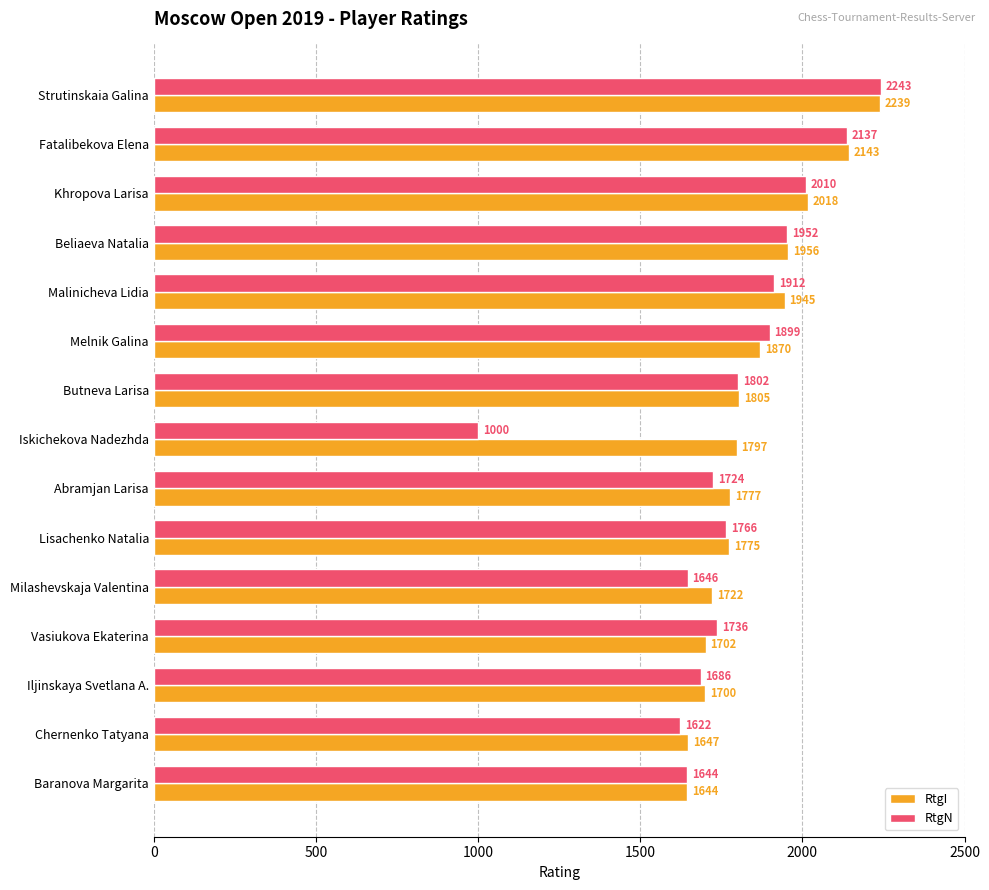

What is the average value of the RtgN series?

1785